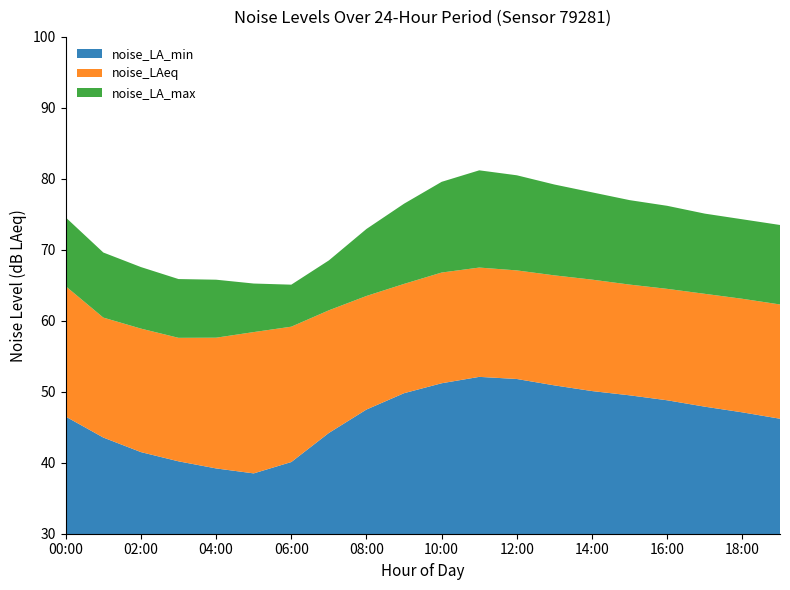

Reading left to right, list all the values displayed in this chart.

noise_LA_min: 46.5	43.5	41.5	40.2	39.2	38.5	40.1	44.2	47.5	49.8	51.2	52.1	51.8	50.9	50.1	49.5	48.8	47.9	47.1	46.2
noise_LAeq: 64.9	60.5	58.9	57.6	57.6	58.4	59.2	61.5	63.5	65.2	66.8	67.5	67.1	66.4	65.8	65.1	64.5	63.8	63.1	62.3
noise_LA_max: 74.6	69.6	67.6	65.9	65.8	65.2	65.1	68.5	72.9	76.5	79.6	81.2	80.5	79.2	78.1	77.0	76.2	75.1	74.3	73.5